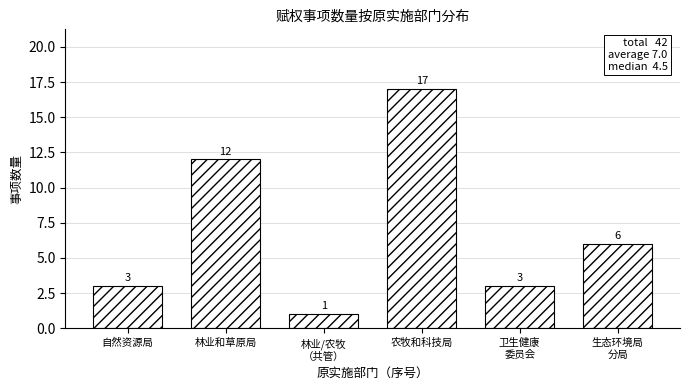

Reading left to right, extract all data points from this chart.

3	12	1	17	3	6